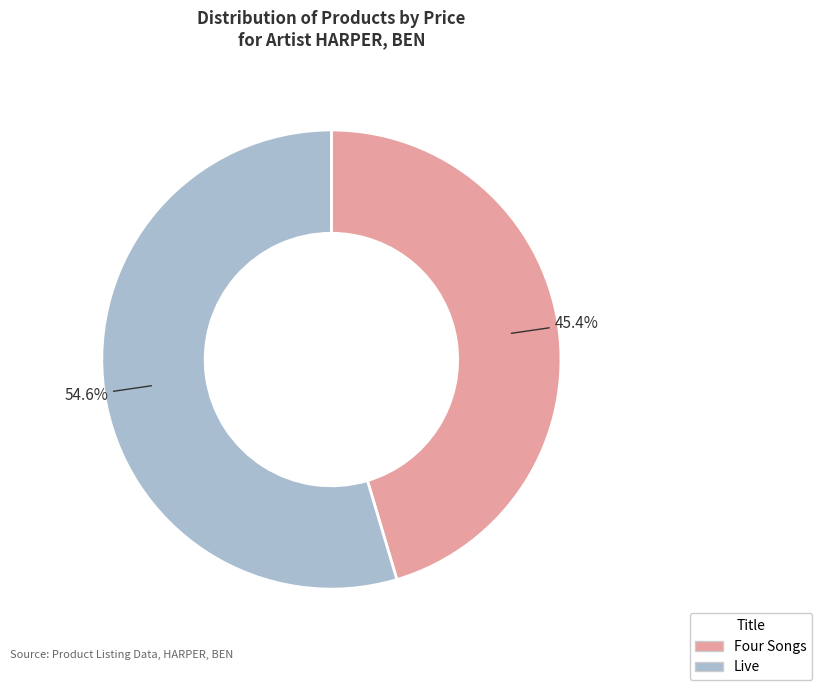

Rank the categories by value from highest to lowest.

Live, Four Songs